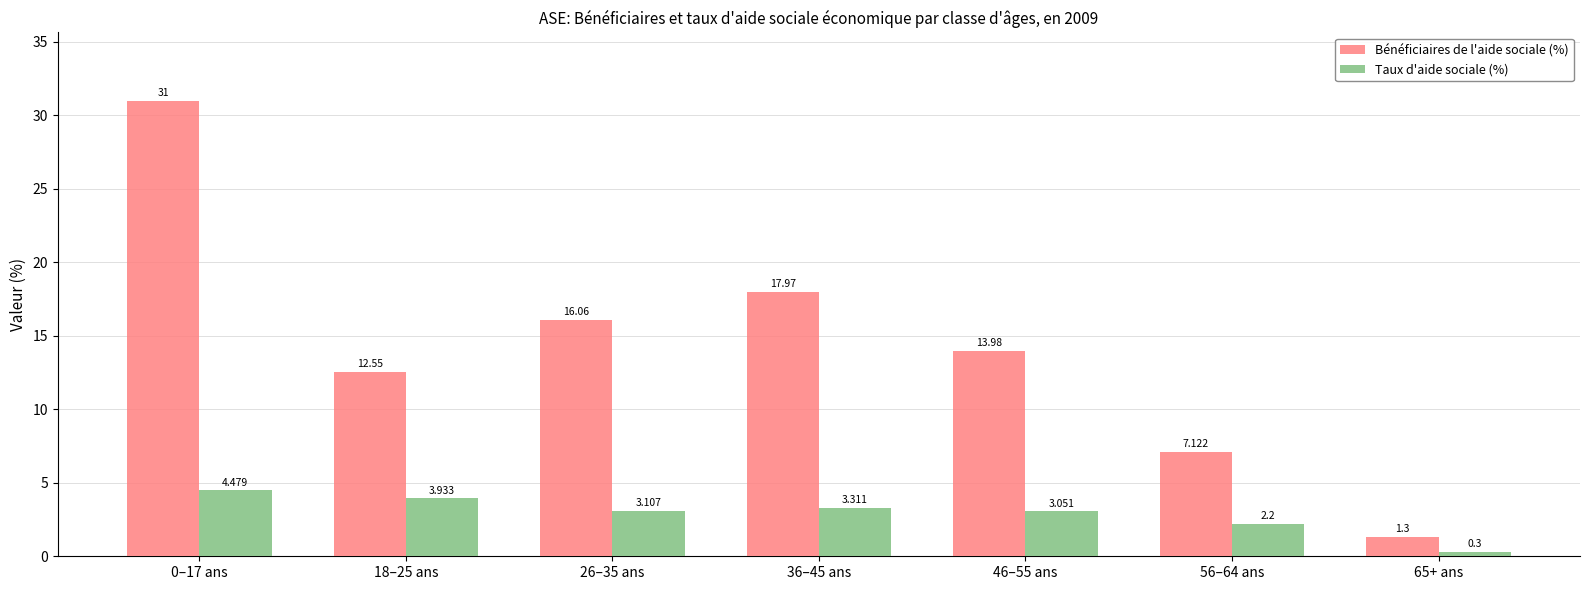

Rank the series by their maximum value, from highest to lowest.

Bénéficiaires de l'aide sociale (%), Taux d'aide sociale (%)